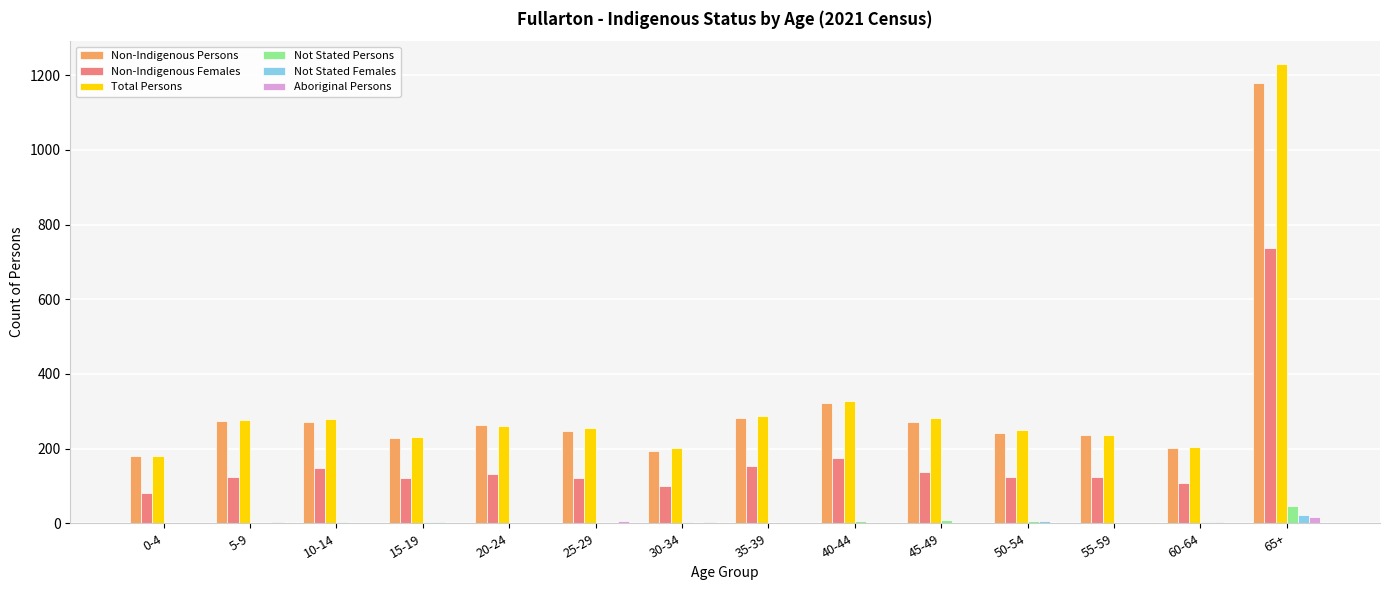

Is the value of Not Stated Females at 40-44 greater than the value of Non-Indigenous Persons at 5-9?

No